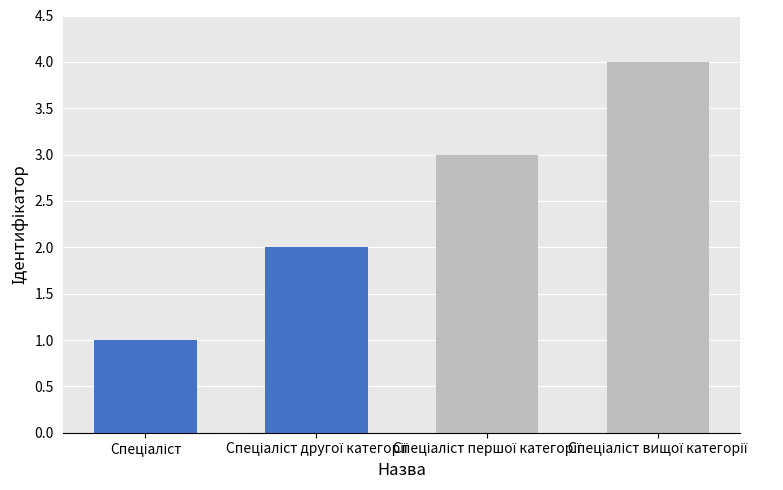

Reading right to left, list all the values displayed in this chart.

Спеціаліст вищої категорії=4	Спеціаліст першої категорії=3	Спеціаліст другої категорії=2	Спеціаліст=1